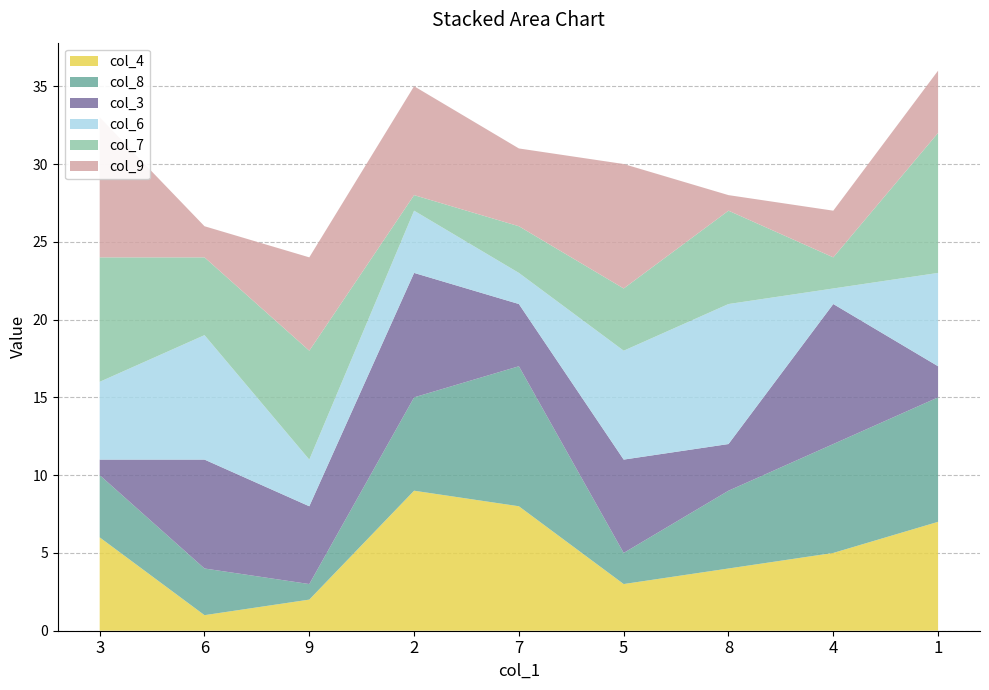

Reading right to left, what are all the values shown in this chart?

col_4: 1=7	4=5	8=4	5=3	7=8	2=9	9=2	6=1	3=6
col_8: 1=8	4=7	8=5	5=2	7=9	2=6	9=1	6=3	3=4
col_3: 1=2	4=9	8=3	5=6	7=4	2=8	9=5	6=7	3=1
col_6: 1=6	4=1	8=9	5=7	7=2	2=4	9=3	6=8	3=5
col_7: 1=9	4=2	8=6	5=4	7=3	2=1	9=7	6=5	3=8
col_9: 1=4	4=3	8=1	5=8	7=5	2=7	9=6	6=2	3=9